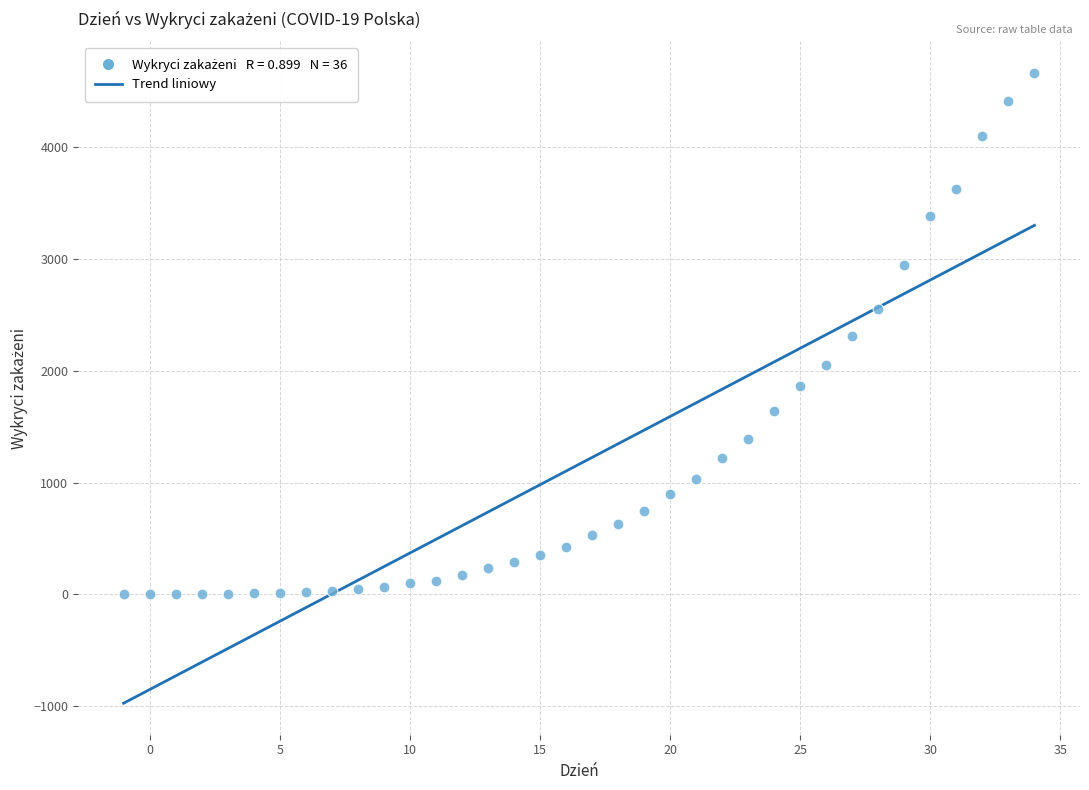

What is the range of X values (max minus min)?

35